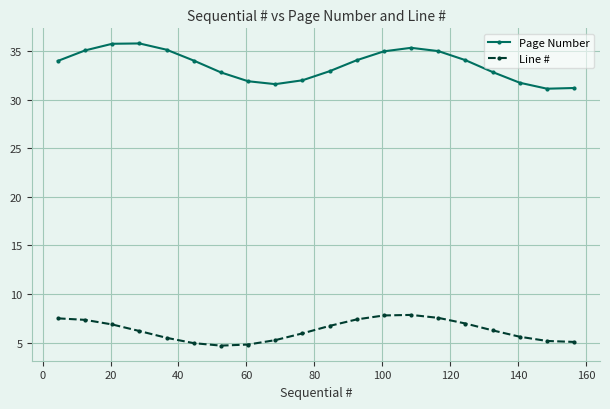

What is the minimum value shown in the chart?

4.7